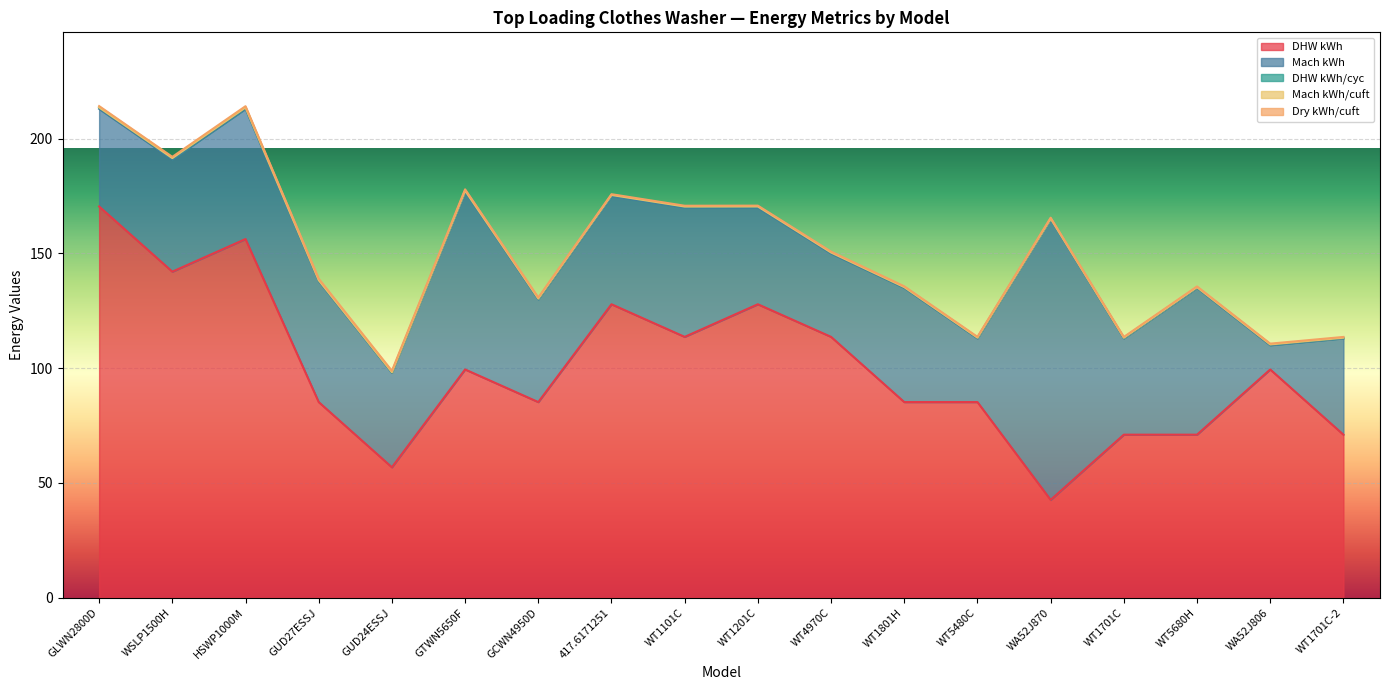

Reading left to right, list all the values displayed in this chart.

DHW kWh: 170.5	142.1	156.3	85.2	56.8	99.4	85.2	127.8	113.6	127.8	113.6	85.2	85.2	42.6	71.0	71.0	99.4	71.0
Mach kWh: 42.5	49.0	56.7	52.8	41.2	77.6	44.8	47.1	56.4	42.1	36.4	49.8	27.8	122.4	42.0	64.0	10.6	42.0
DHW kWh/cyc: 0.6	0.5	0.5	0.3	0.2	0.3	0.3	0.4	0.4	0.4	0.4	0.3	0.3	0.1	0.2	0.2	0.3	0.2
Mach kWh/cuft: 0.0	0.1	0.1	0.1	0.1	0.1	0.0	0.0	0.0	0.0	0.0	0.0	0.0	0.1	0.0	0.0	0.0	0.0
Dry kWh/cuft: 0.6	0.5	0.6	0.6	0.6	0.5	0.5	0.3	0.3	0.4	0.4	0.3	0.4	0.3	0.3	0.3	0.3	0.3